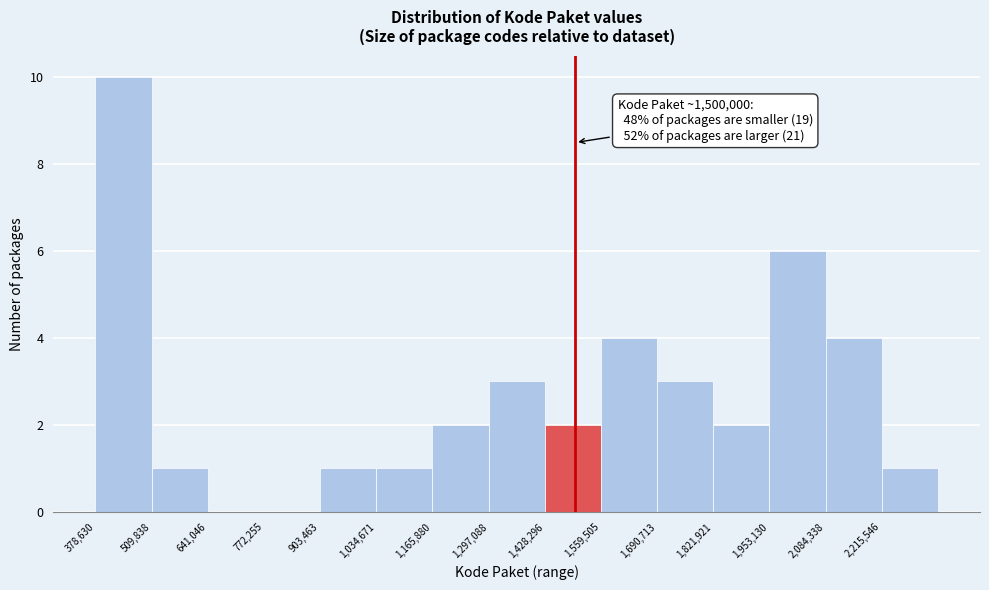

Over which range of the x-axis is the bar tallest?

380000 to 500000